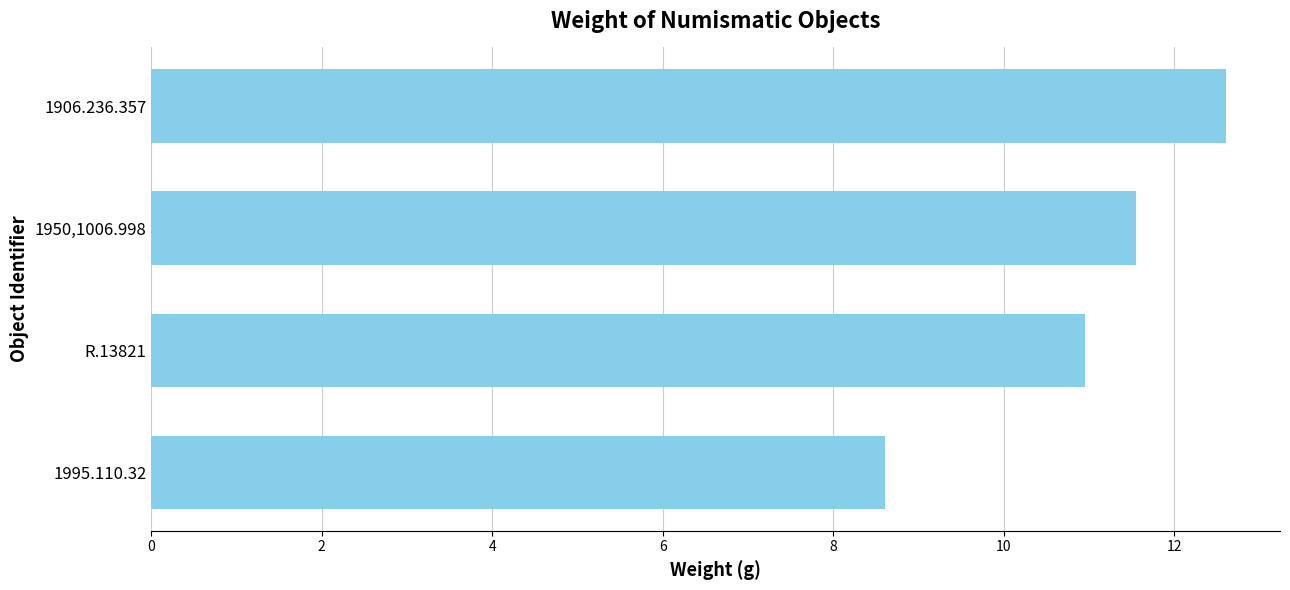

At which label is the value closest to 10?

R.13821